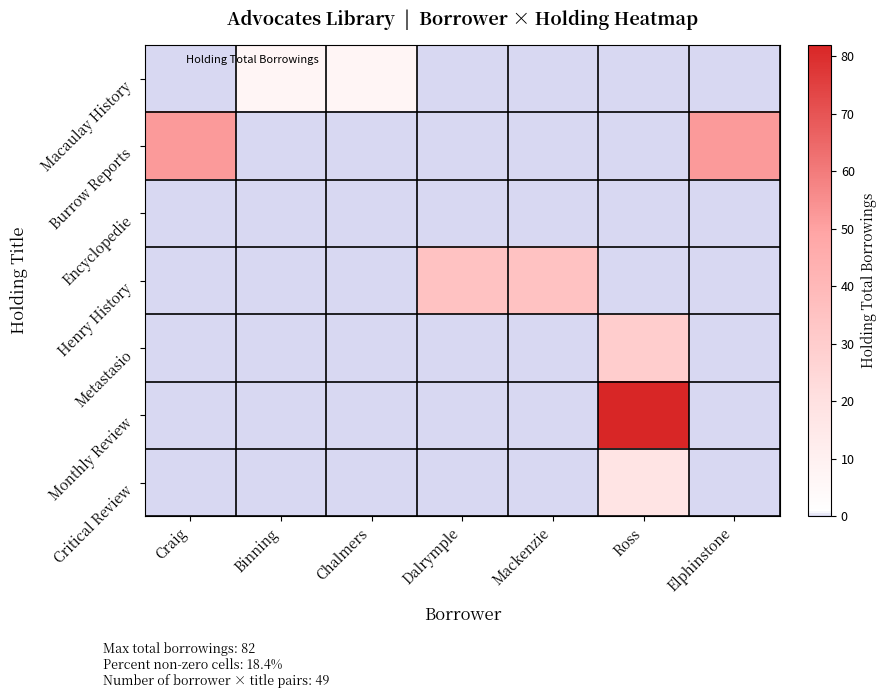

Between Craig and Ross, which series saw the biggest shift?

Monthly Review